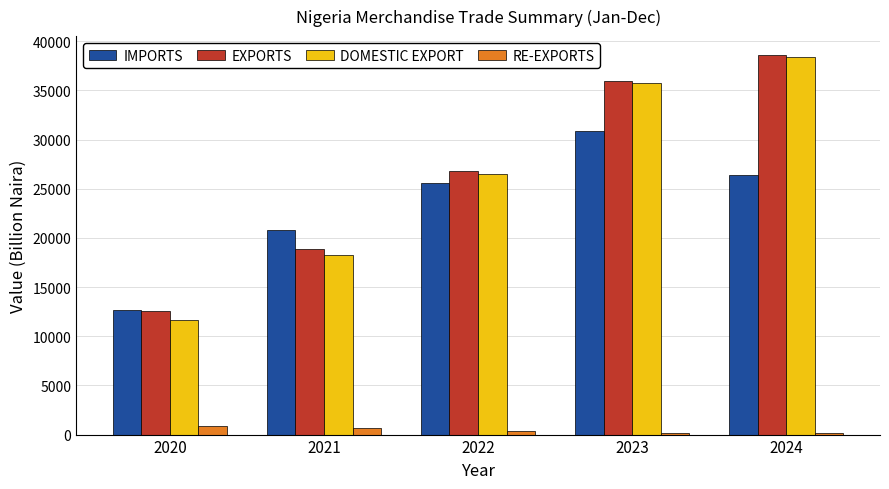

Which category has the highest value across all series?

2024